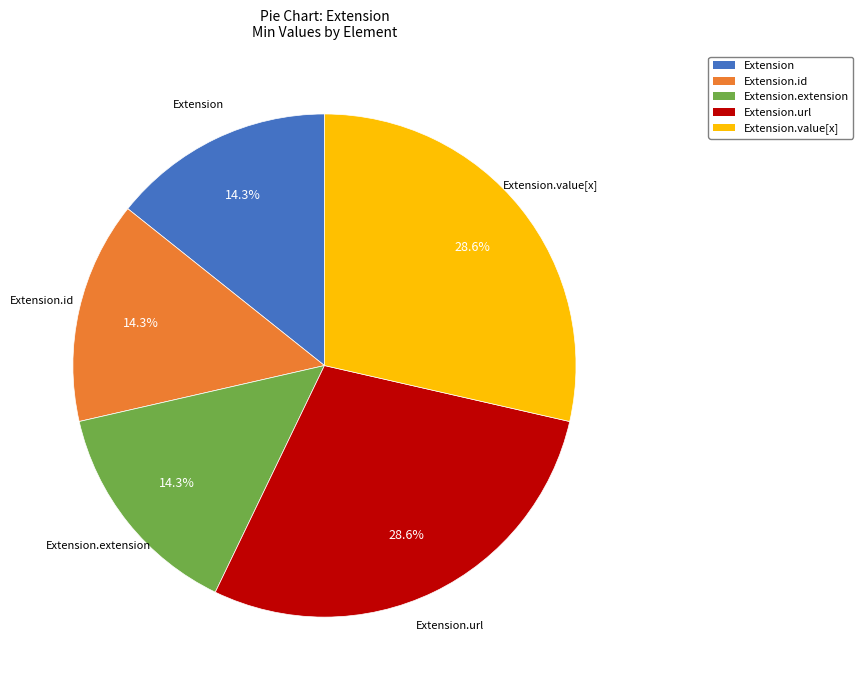

Is there any slice that represents more than half of the pie?

No